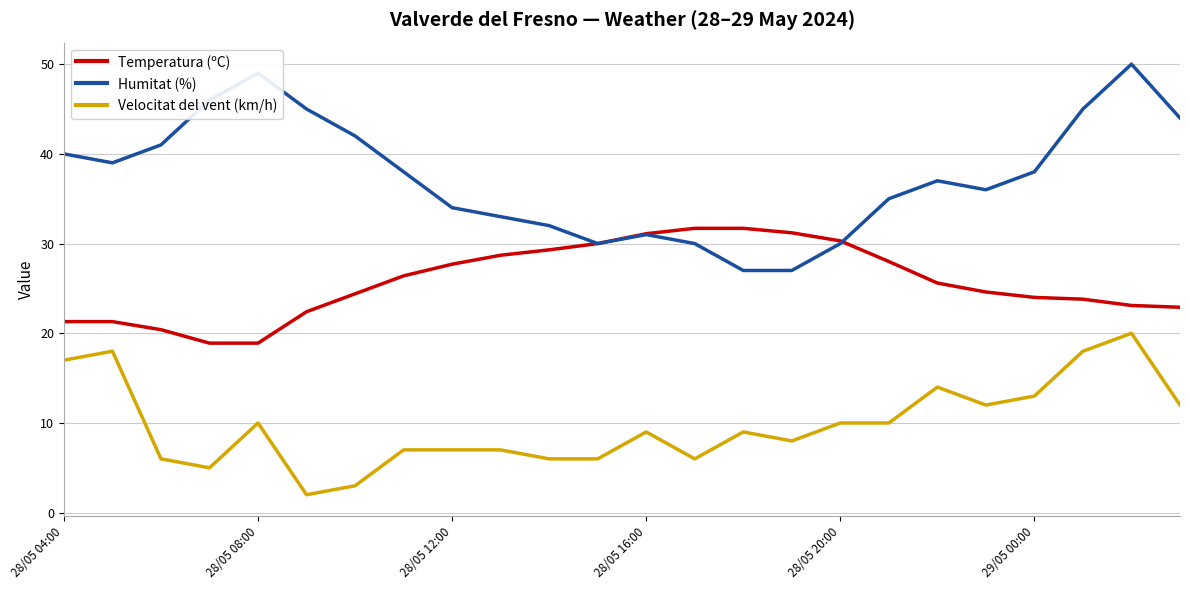

What is the highest value of the Humitat (%) series?

50.0